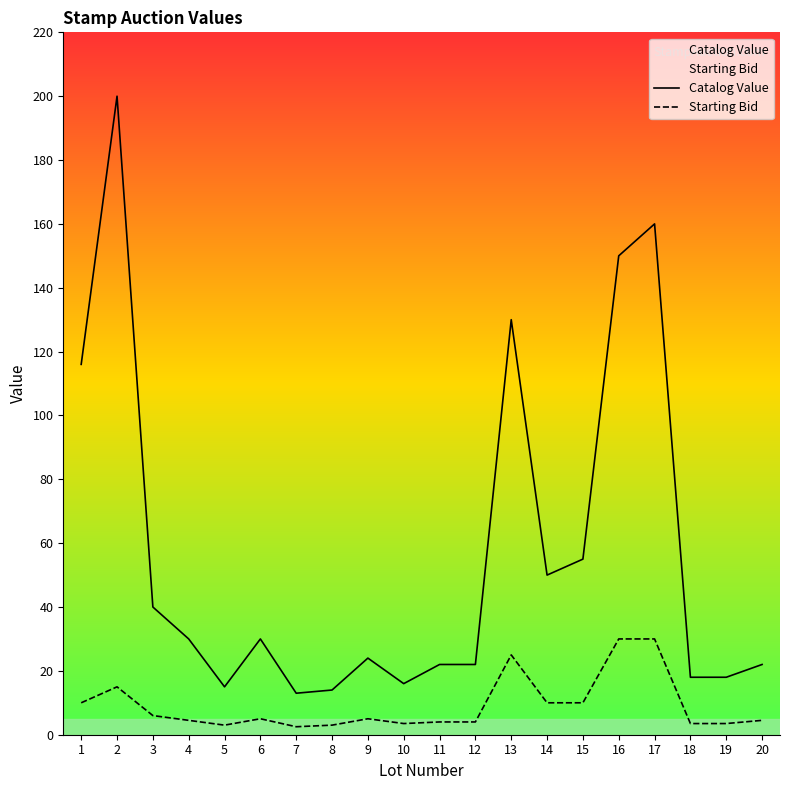

How many lines are shown in the chart?

2